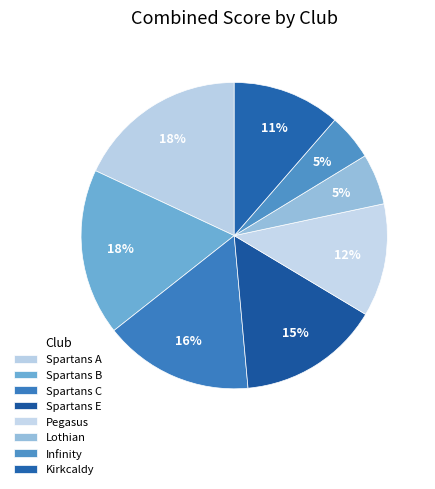

What is the ratio of the value at Spartans C to the value at Lothian?

2.9